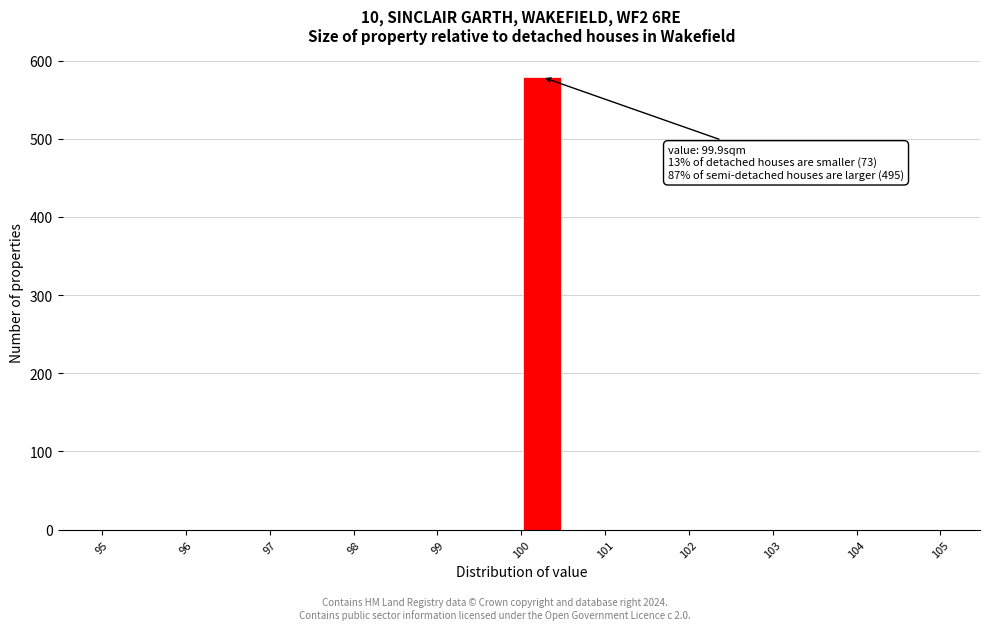

Which range on the x-axis has the tallest bar?

99.9 to 100.4